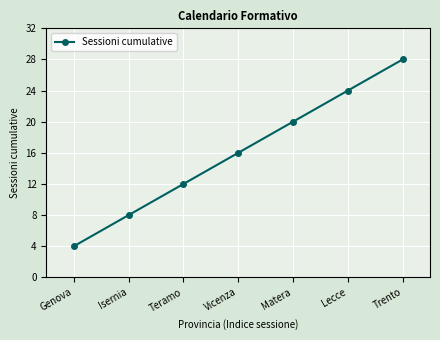

Which label corresponds to the smallest value in the chart?

Genova